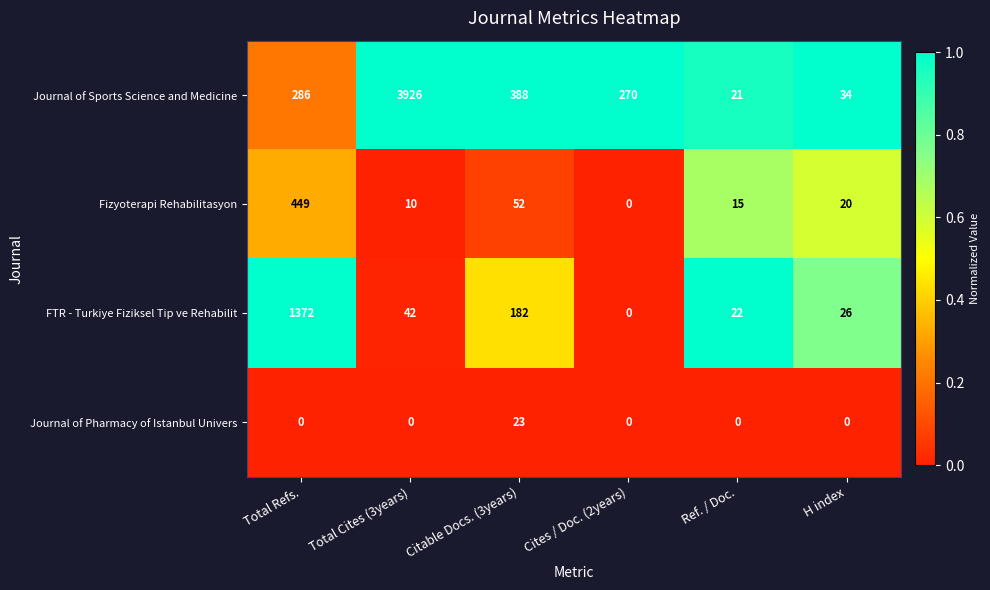

List the series in order of their peak value, highest first.

Journal of Sports Science and Medicine, FTR - Turkiye Fiziksel Tip ve Rehabilit, Fizyoterapi Rehabilitasyon, Journal of Pharmacy of Istanbul Univers